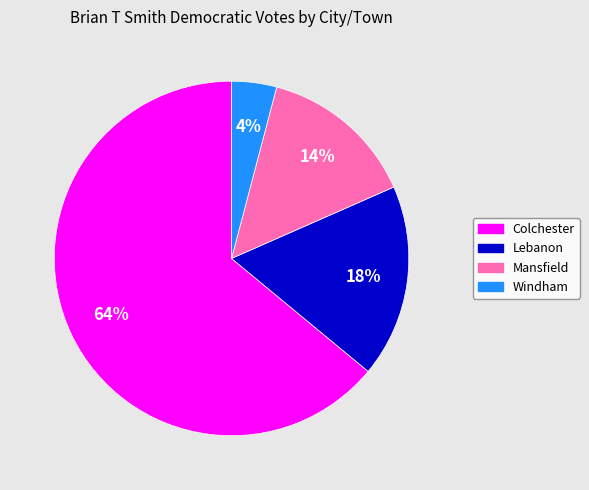

To the nearest percent, what portion does Mansfield represent?

14%